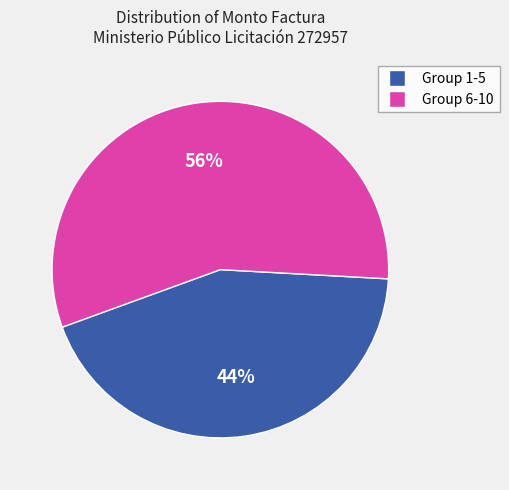

Is there any slice that represents more than half of the pie?

Yes